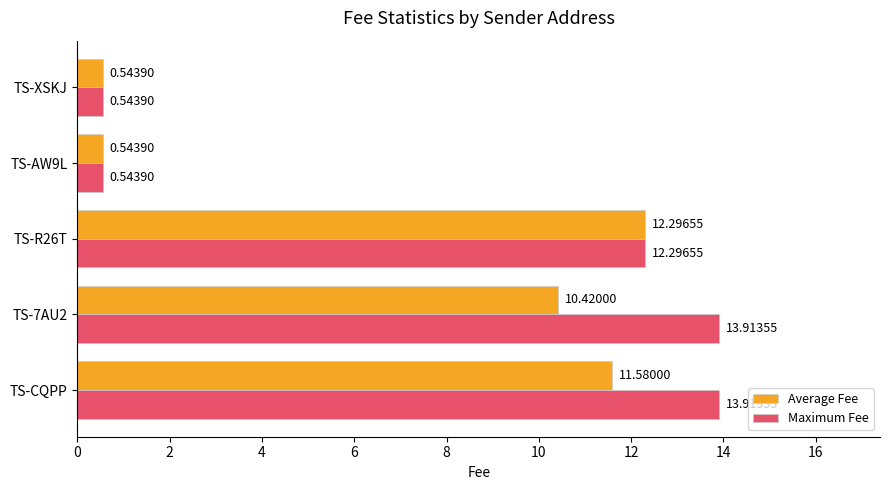

Rank the series at TS-CQPP from lowest to highest value.

Average Fee, Maximum Fee